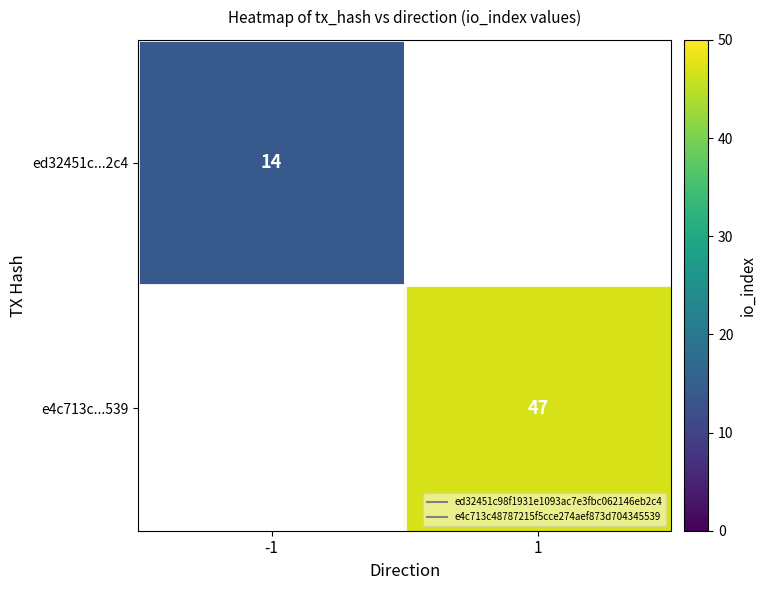

The e4c713c...539 series shows 69.1 at 1. True or false?

False